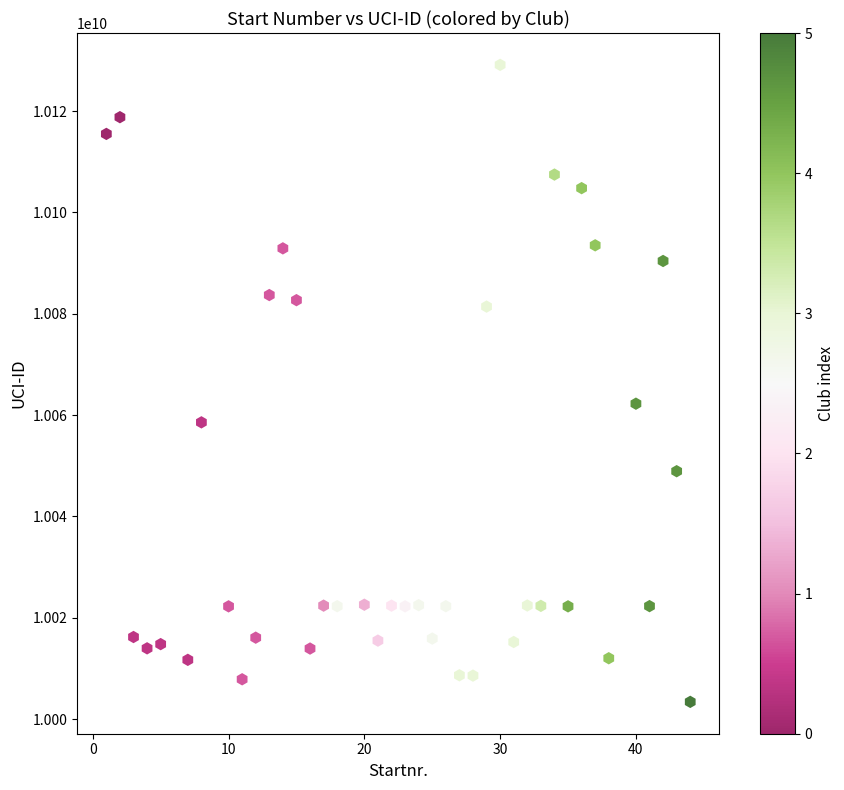

What Y value in the scatter plot is closest to 10066261591?

10062252257